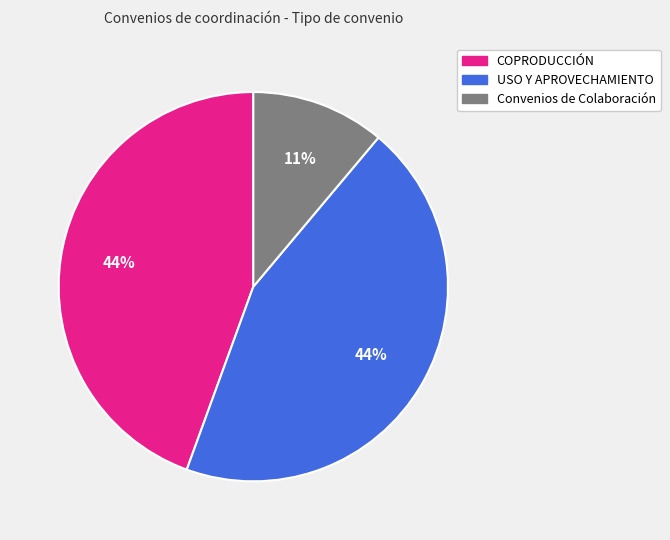

True or false: Convenios de Colaboración accounts for 25% of the total.

False